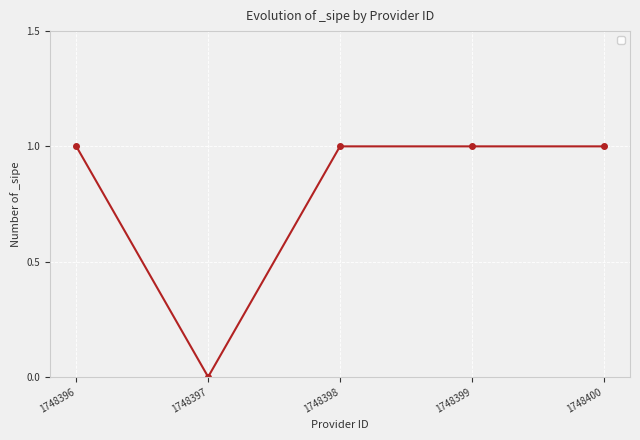

How many lines are shown in the chart?

1